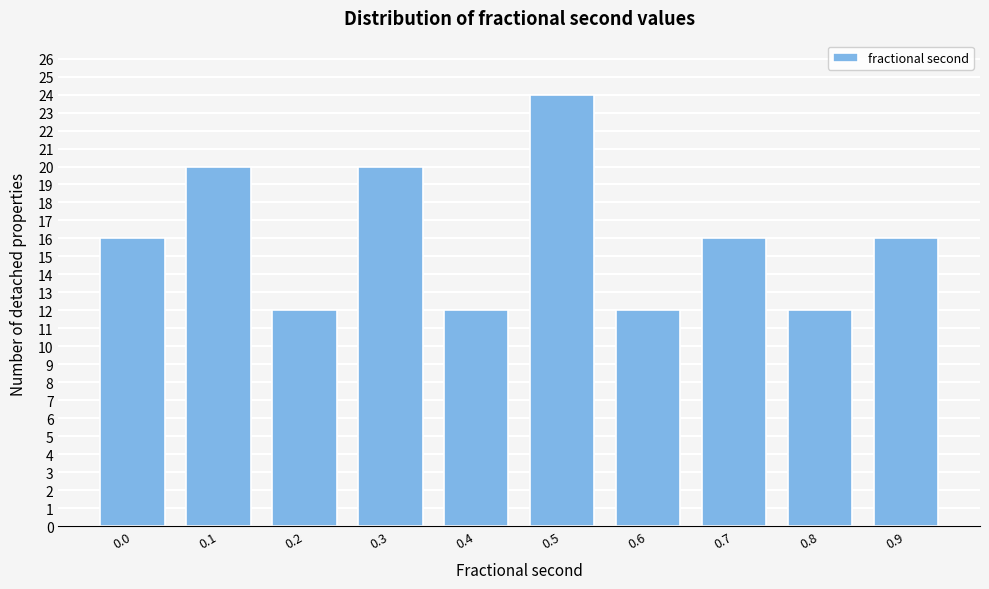

Reading left to right, what are all the values shown in this chart?

16	20	12	20	12	24	12	16	12	16